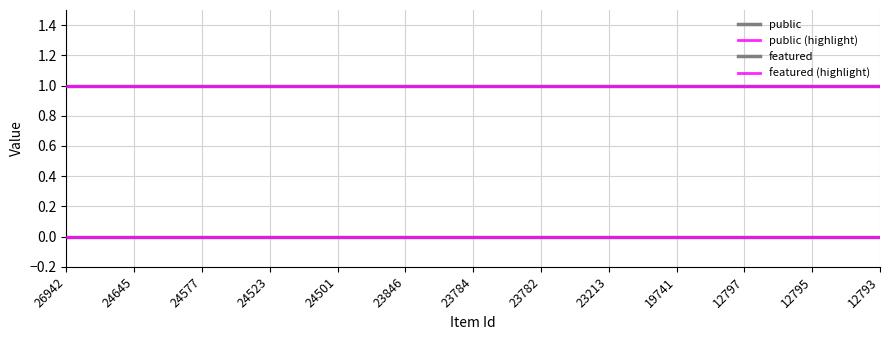

Does the chart display data point markers on the line(s)?

No